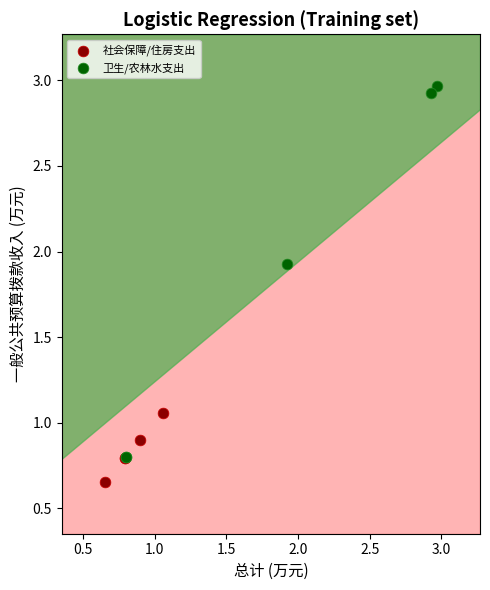

Which series contains the lowest Y value?

社会保障/住房支出